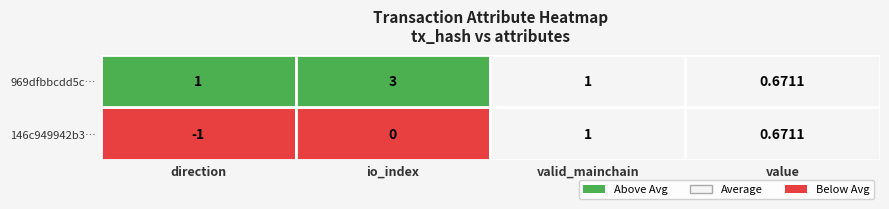

Between 1 and 2, which is larger?

2